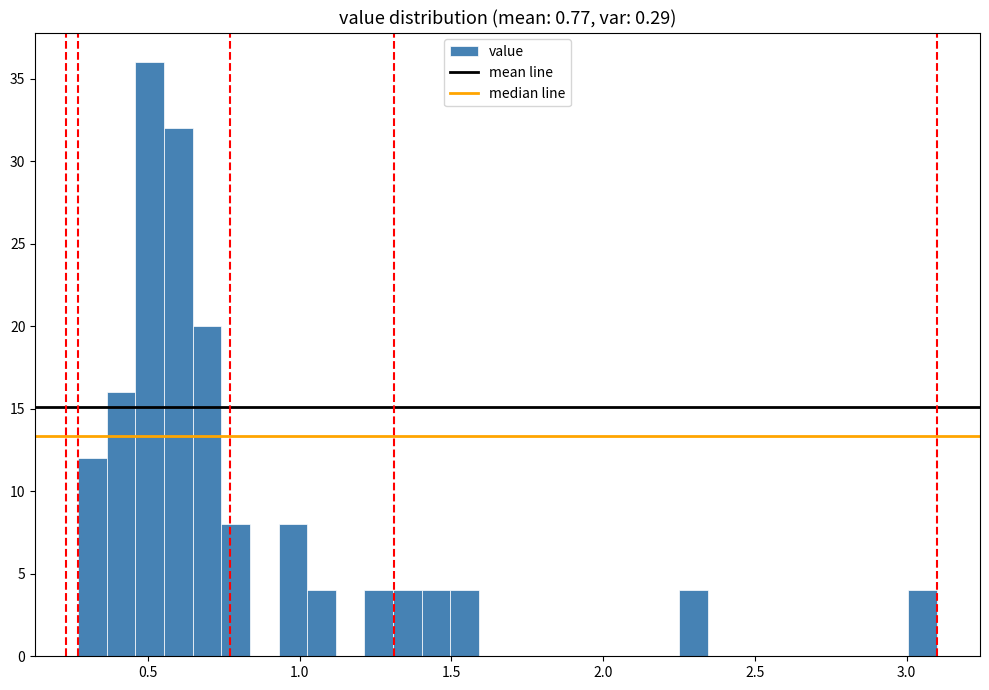

Around what value on the x-axis is the tallest bar? Give the approximate position of its centre, as read against the axis.

0.50